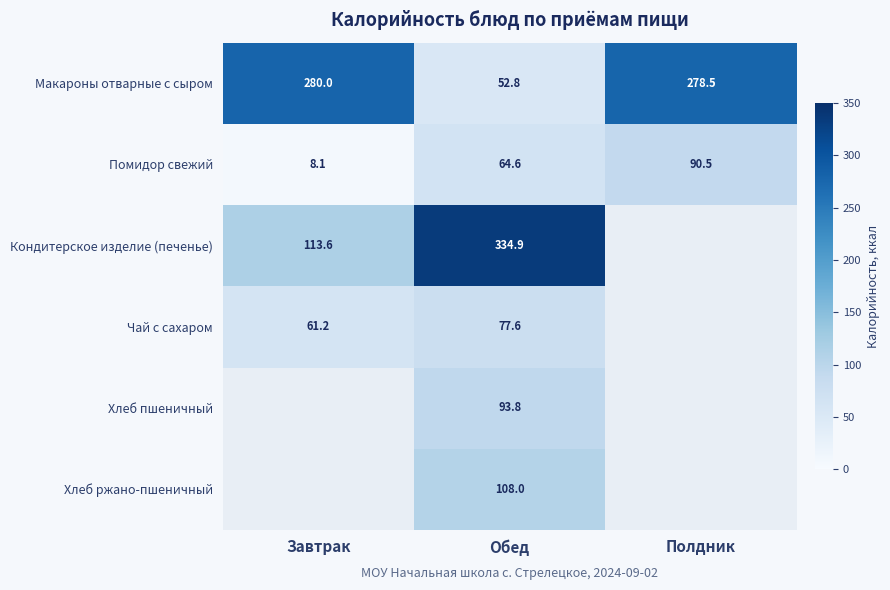

True or false: Хлеб пшеничный has a value of 61.5 at Обед.

False